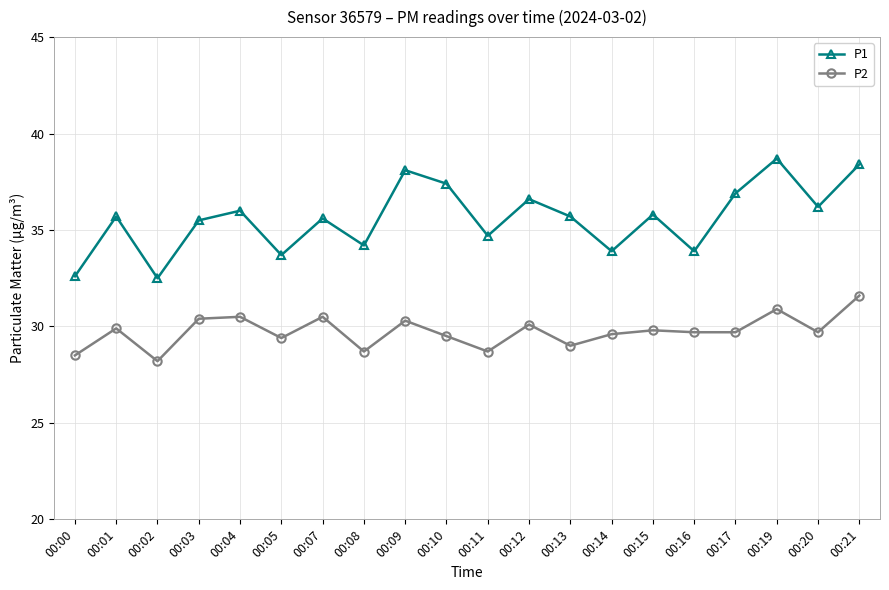

What is the average value of the P2 series?

29.7